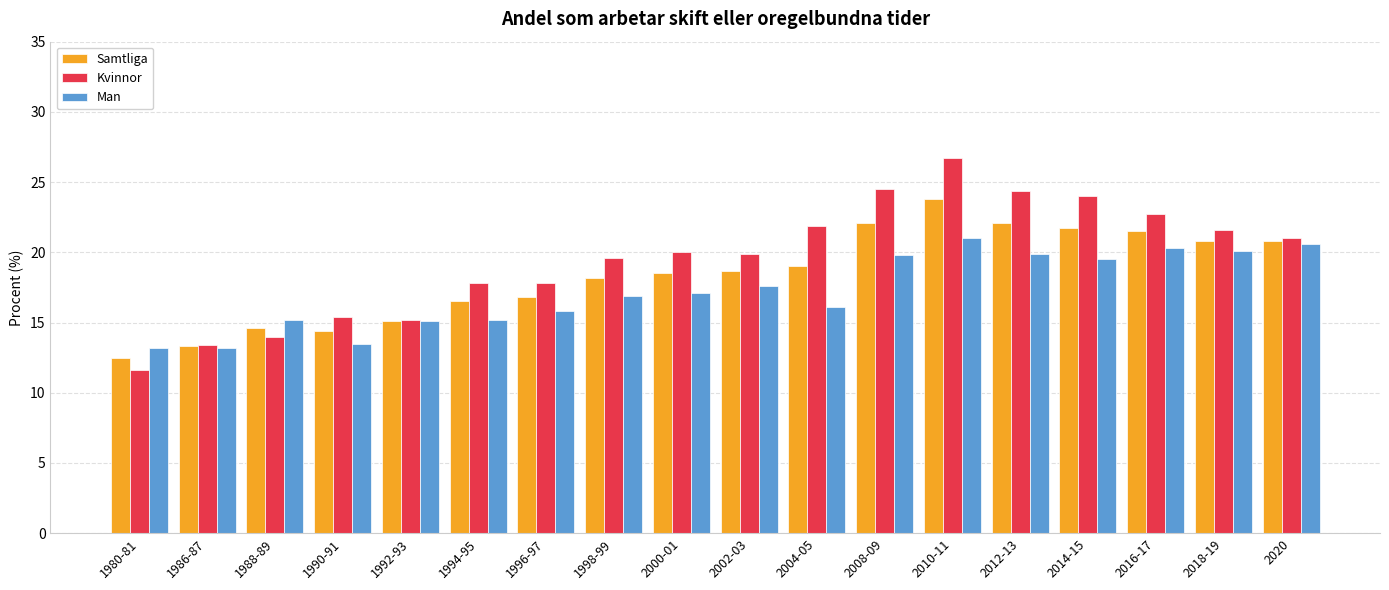

The Man series shows 21.5 at 1988-89. True or false?

False